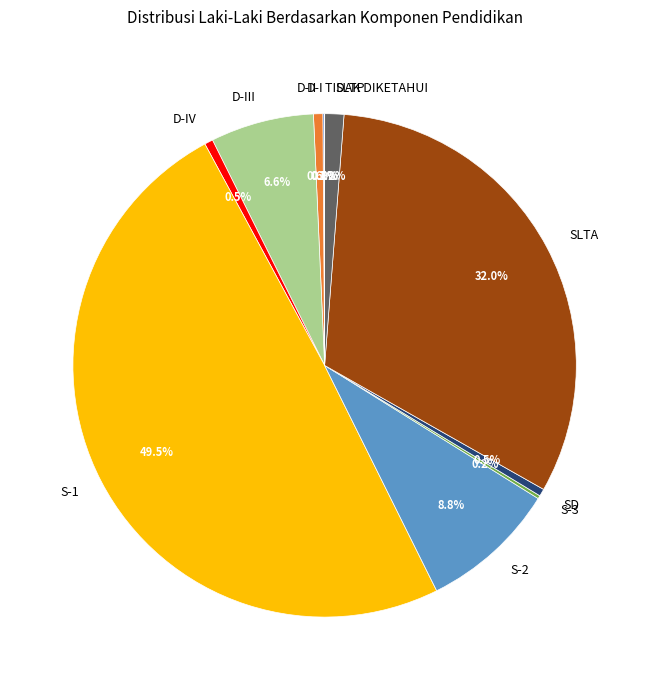

What percentage is NOT represented by SLTA?

68.0%